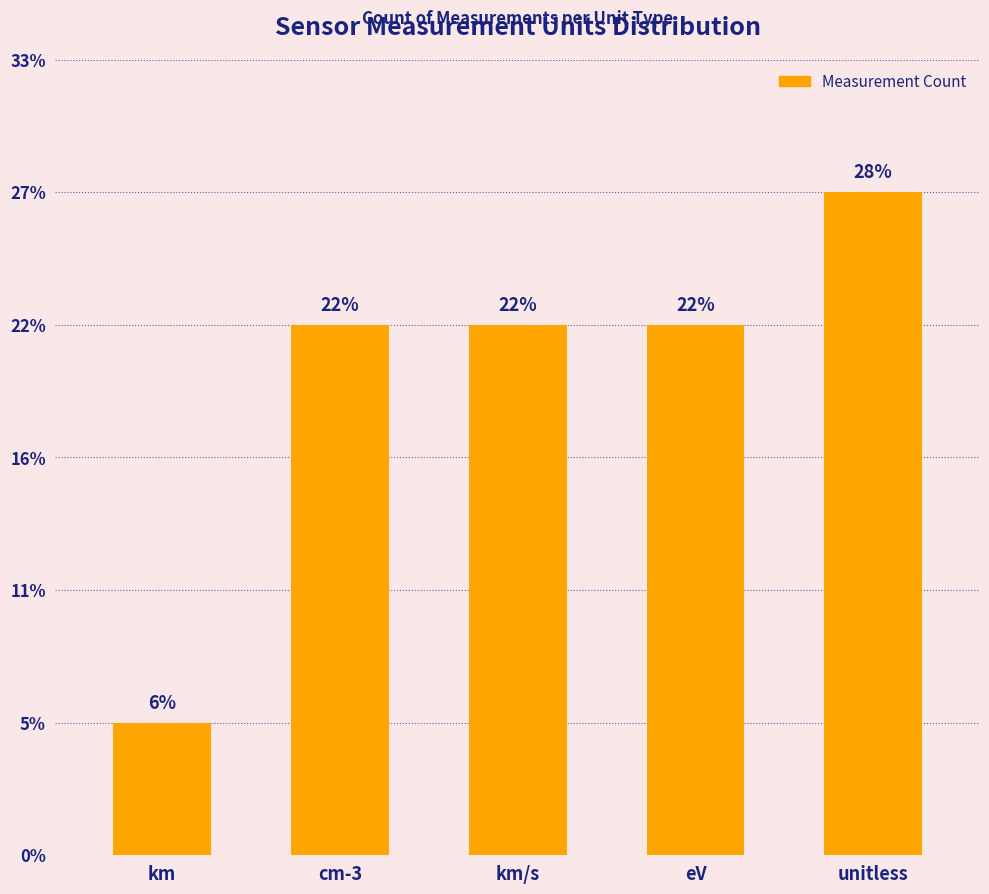

Where is the data nearest to the value 6?

cm-3